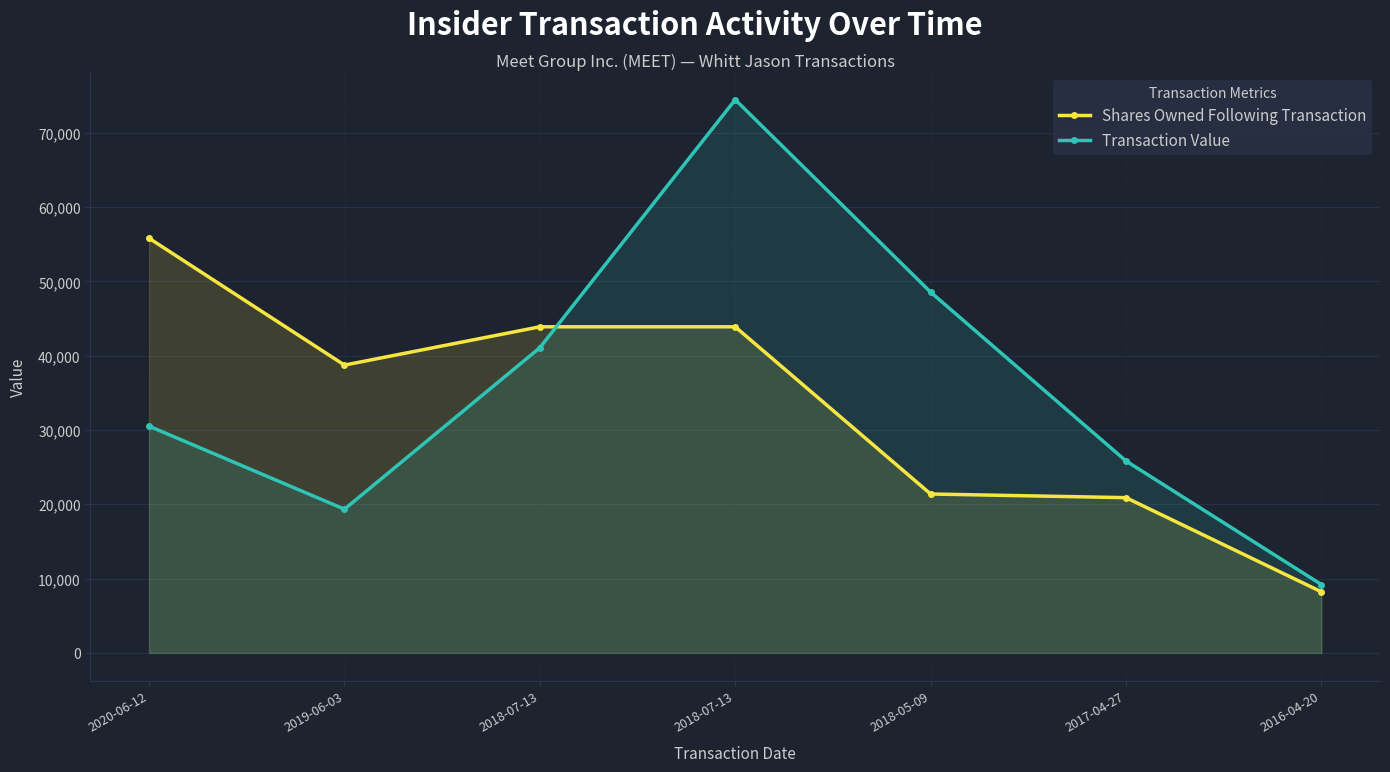

What is the difference between the maximum and minimum values in the Transaction Value series?

65253